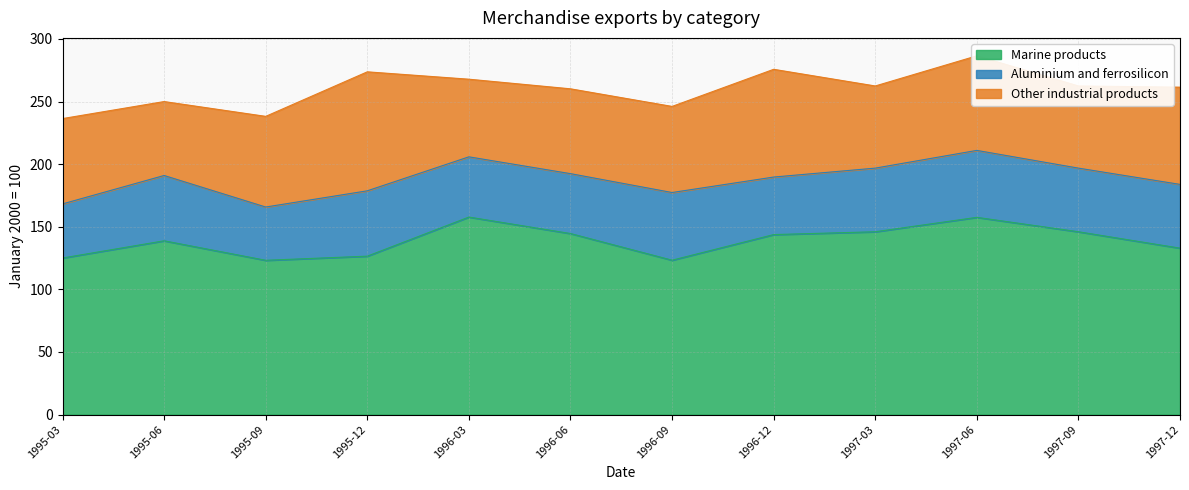

The Marine products series shows 234.8 at 1997-06. True or false?

False